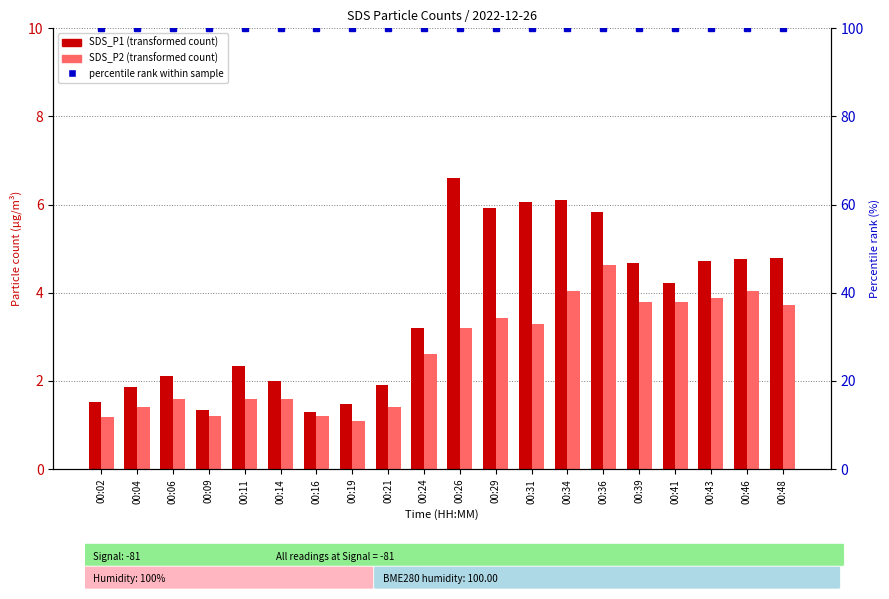

Which category has the lowest value across all series?

00:19